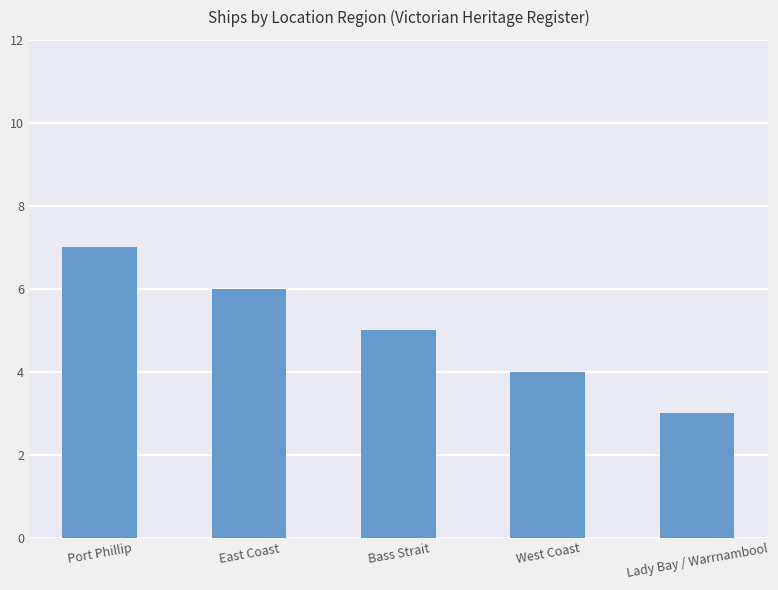

What is the sum of all values?

25